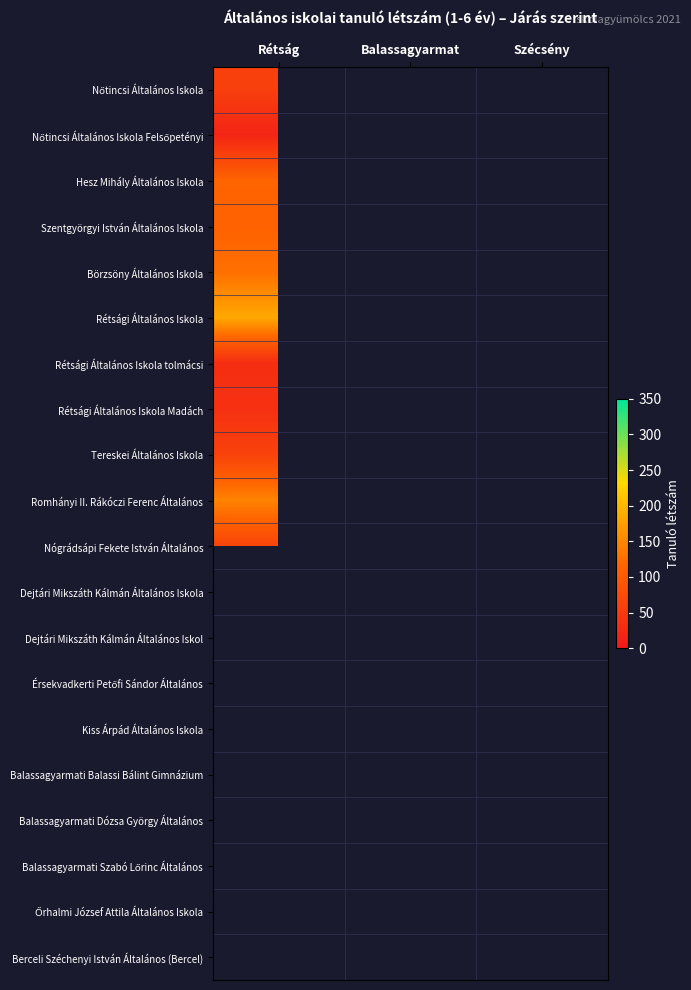

The value of Tereskei Általános Iskola at Rétság is 62.0. True or false?

True